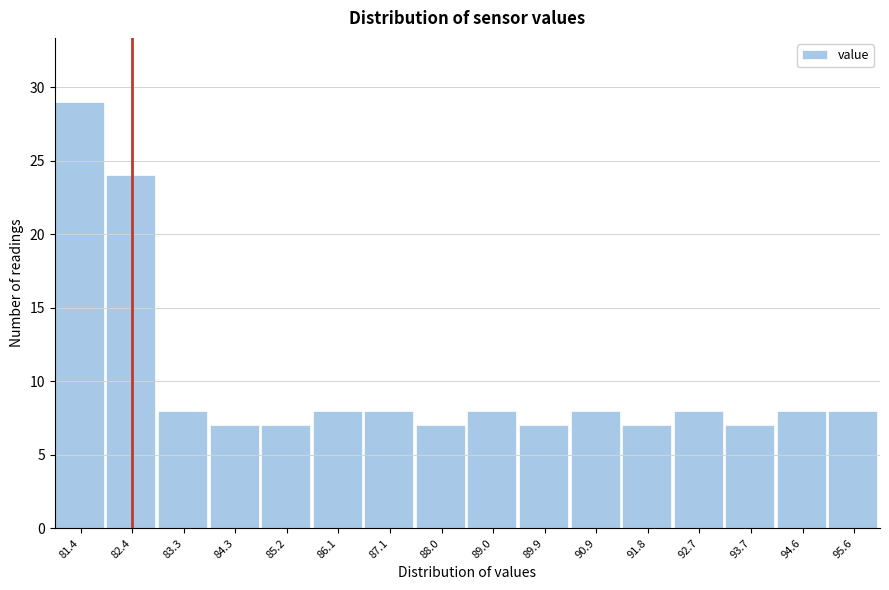

Over which range of the x-axis is the bar tallest?

81.0 to 81.9